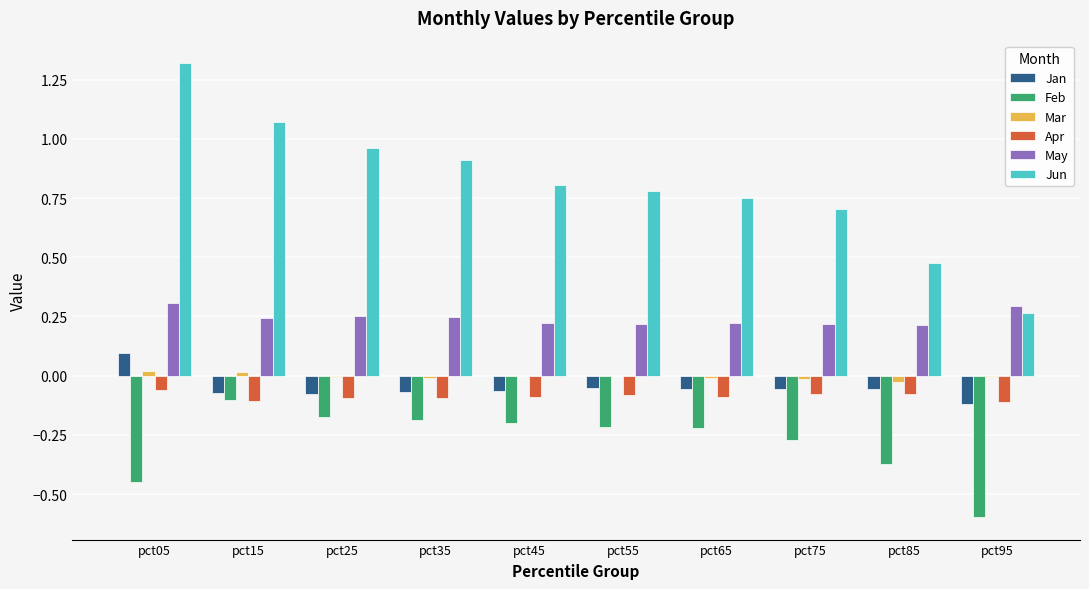

What is the sum of all Feb values?

-2.8